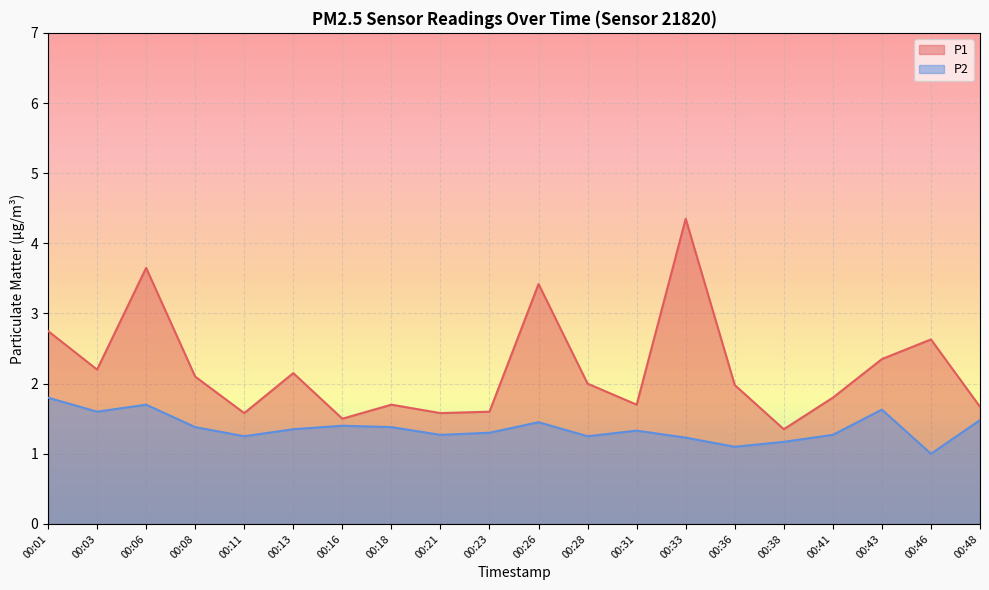

How many lines are shown in the chart?

2